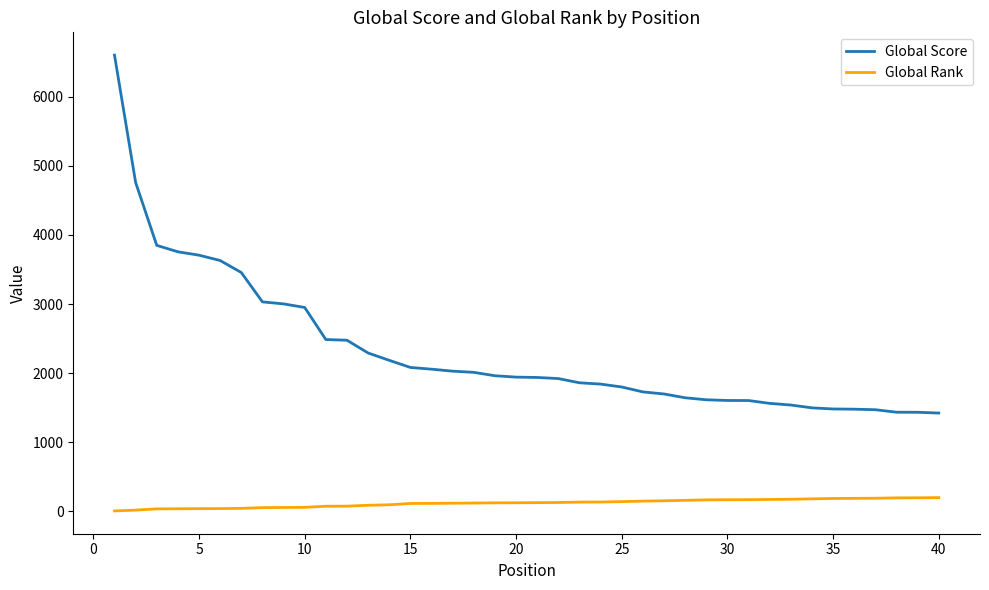

True or false: Global Rank and Global Score cross at least once.

False